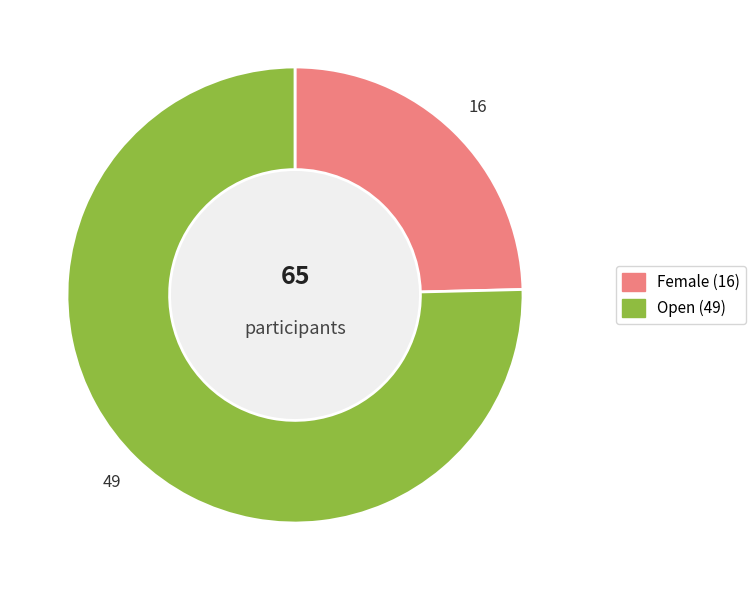

Is there any slice that represents more than half of the pie?

Yes